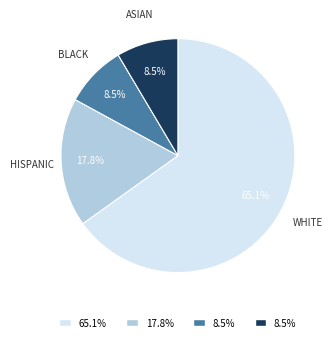

Is there a majority slice in this chart?

Yes